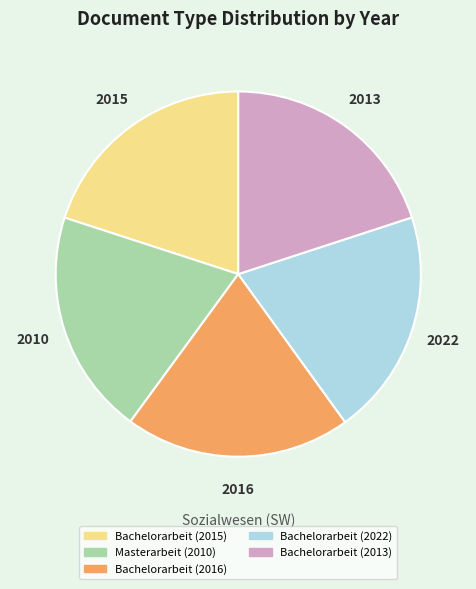

How many segments does this pie chart have?

5